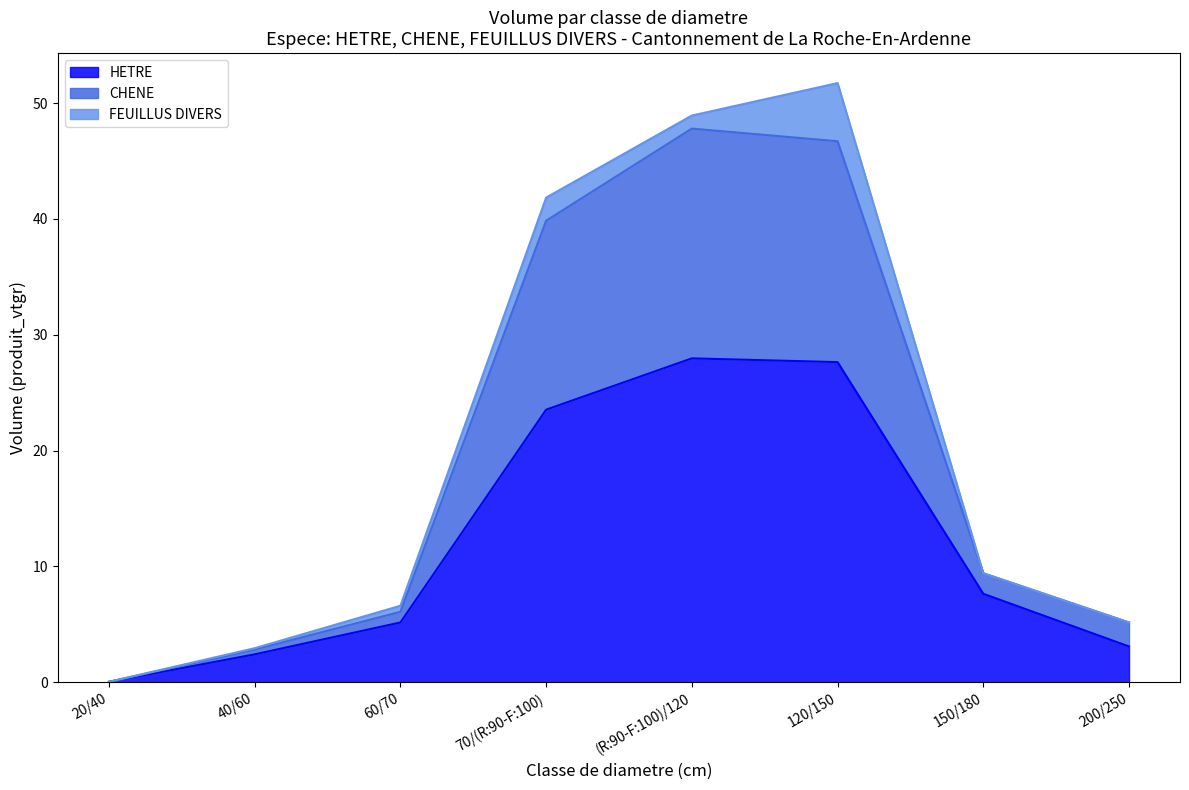

Rank the categories by HETRE value from lowest to highest.

20/40, 40/60, 200/250, 60/70, 150/180, 70/(R:90-F:100), 120/150, (R:90-F:100)/120